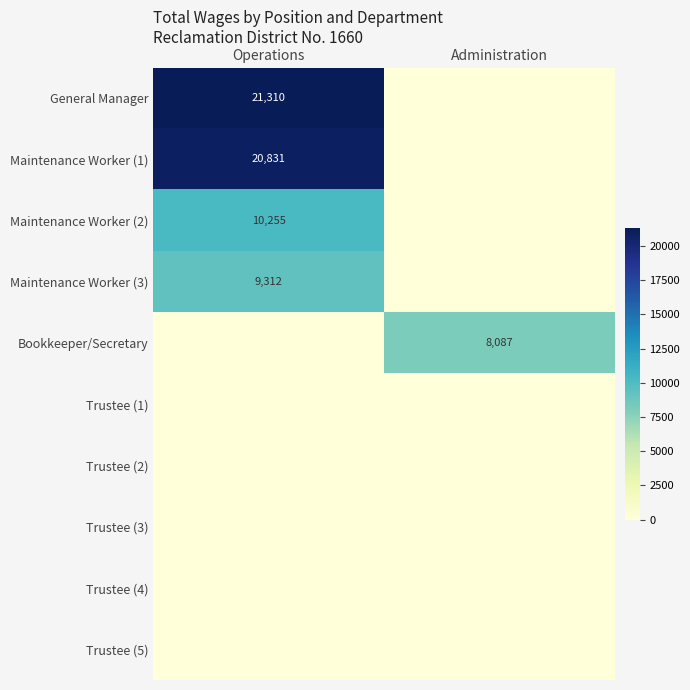

How many categories are shown in the chart?

2